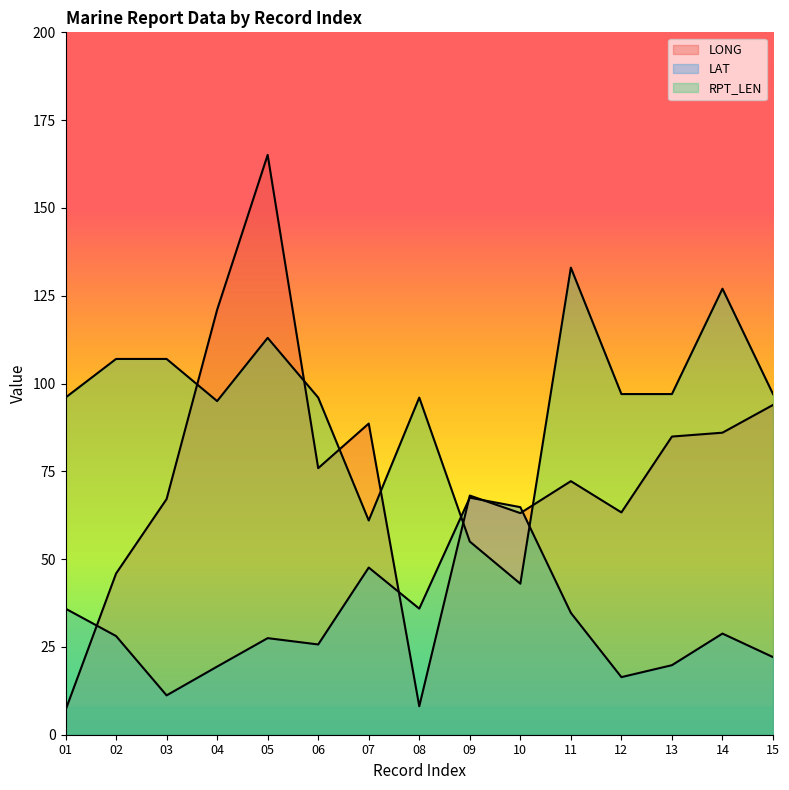

Rank the series by their average value, from lowest to highest.

LAT, LONG, RPT_LEN